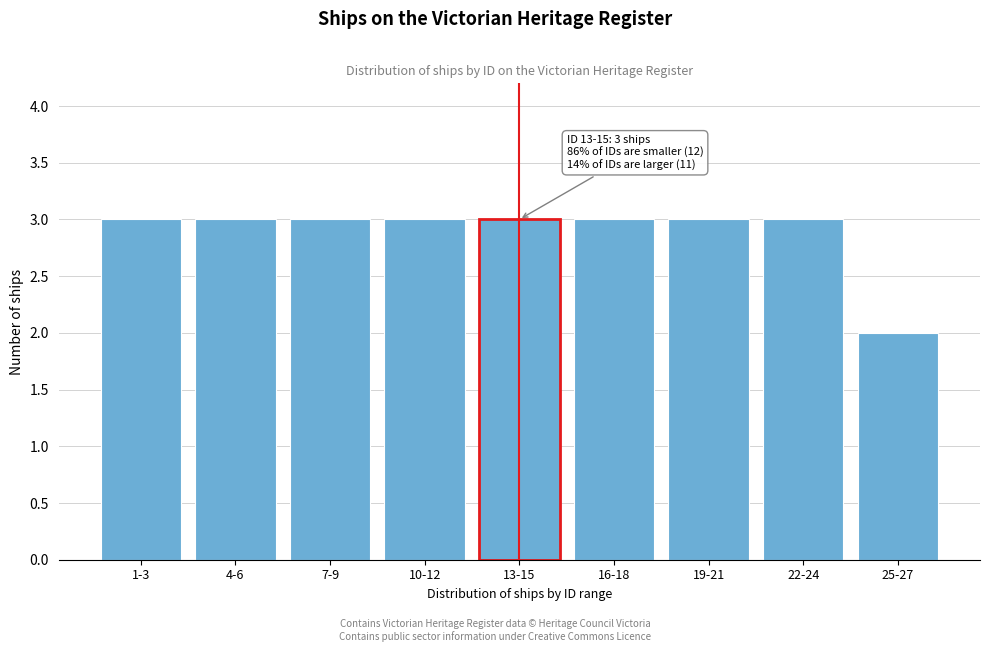

Reading left to right, what are all the values shown in this chart?

1-3=3	4-6=3	7-9=3	10-12=3	13-15=3	16-18=3	19-21=3	22-24=3	25-27=2